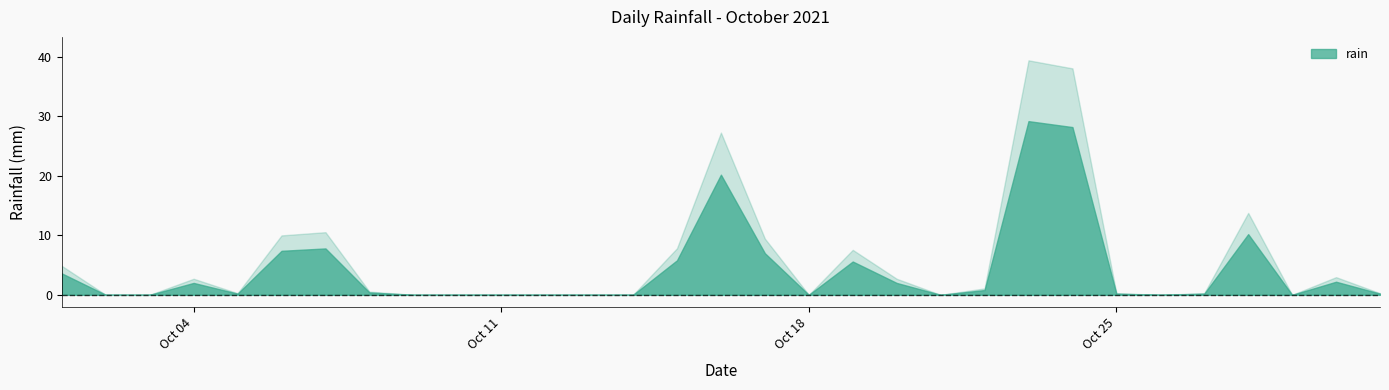

Reading left to right, transcribe all the data shown in this chart.

3.6	0.0	0.0	2.0	0.2	7.4	7.8	0.4	0.0	0.0	0.0	0.0	0.0	0.0	5.8	20.2	7.0	0.0	5.6	2.0	0.0	0.8	29.2	28.2	0.2	0.0	0.2	10.2	0.0	2.2	0.2